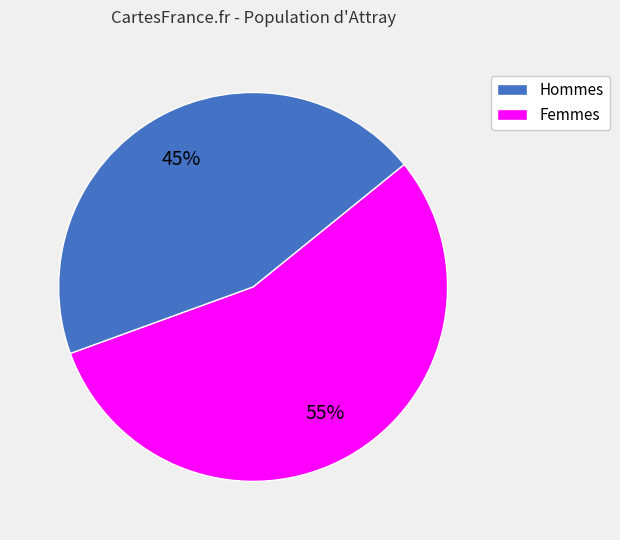

Does any single category account for the majority?

Yes